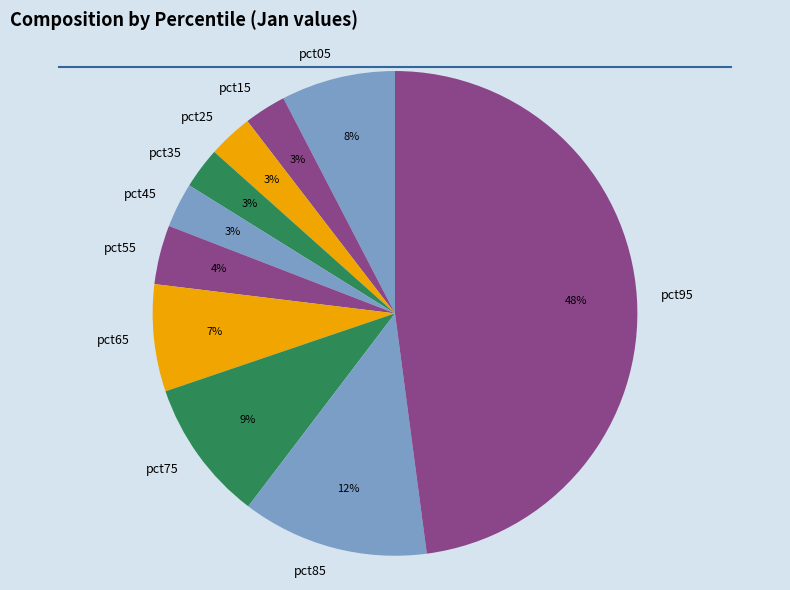

Count the number of slices in the pie.

10